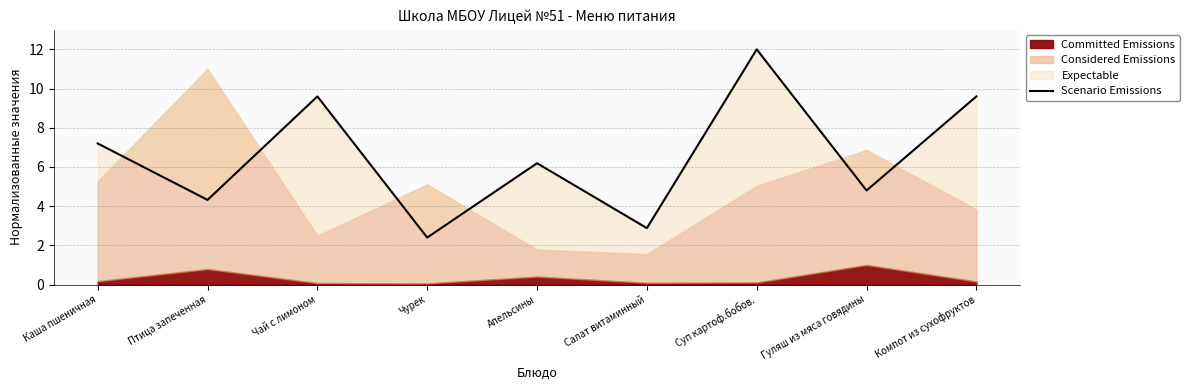

What is the sum of the values at Салат витаминный and Компот из сухофруктов?

12.5